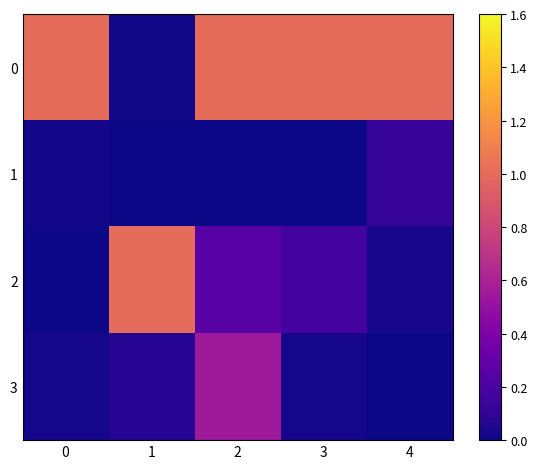

Count the number of data series in this chart.

4